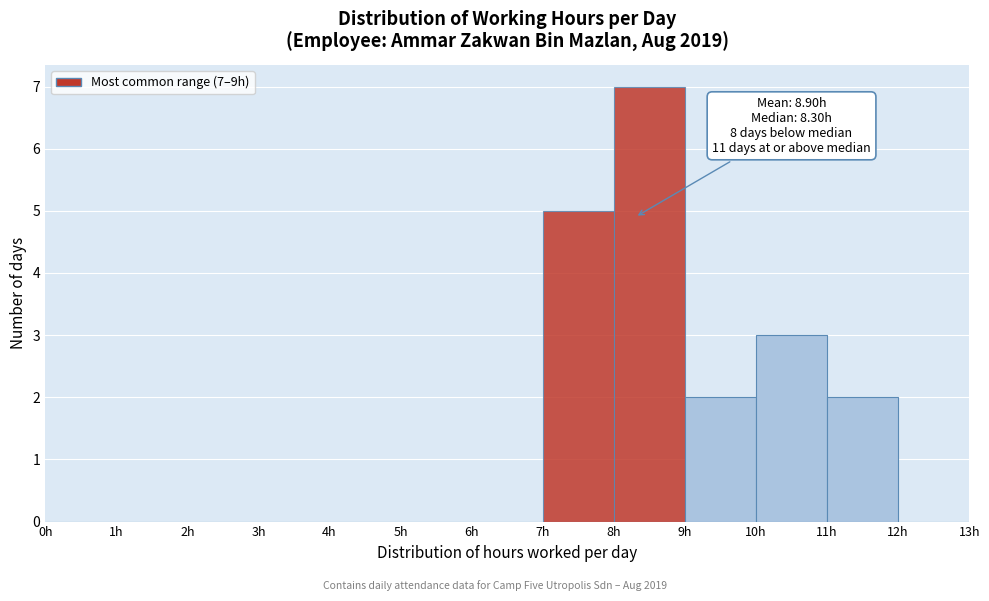

Over which range of the x-axis is the bar tallest?

8 to 9